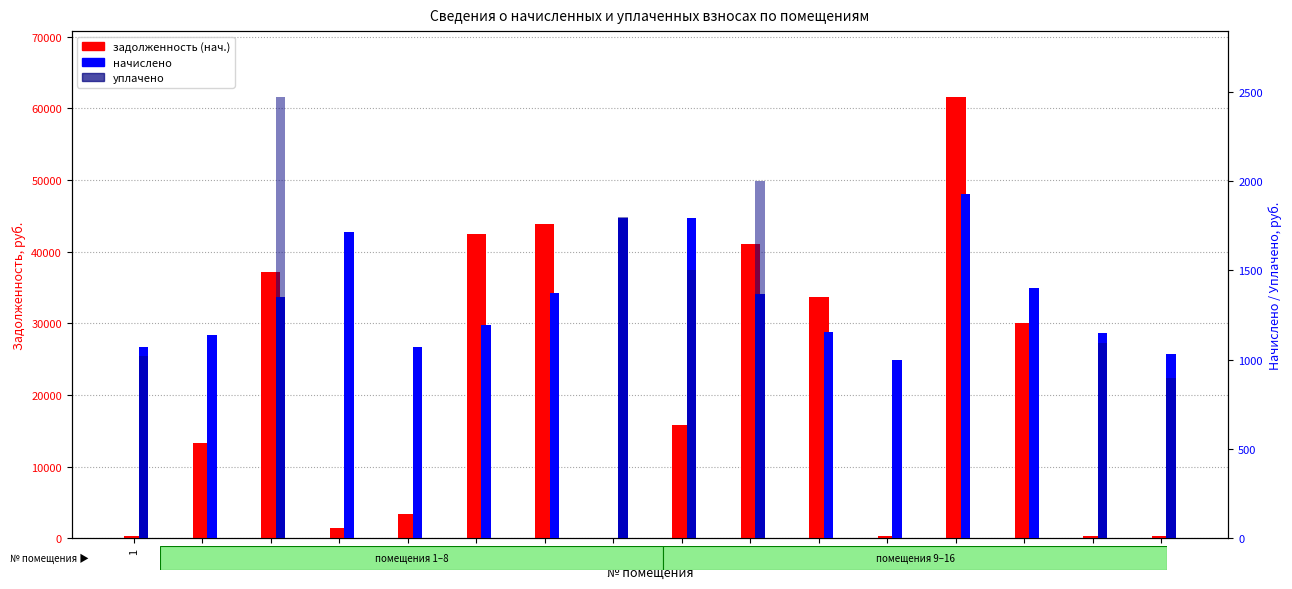

At which category is the sum across all series the highest?

13